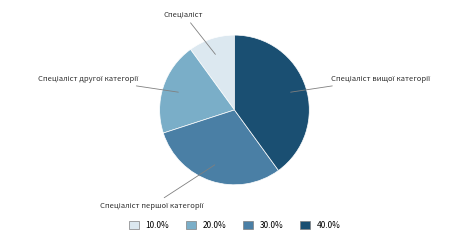

Is there any slice that represents more than half of the pie?

No